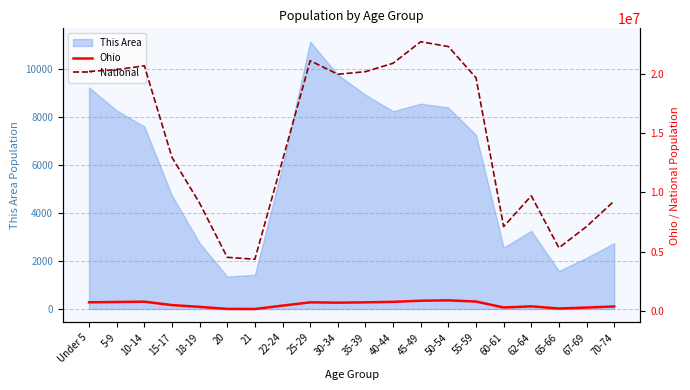

Which has a higher value, 50-54 or 21?

50-54